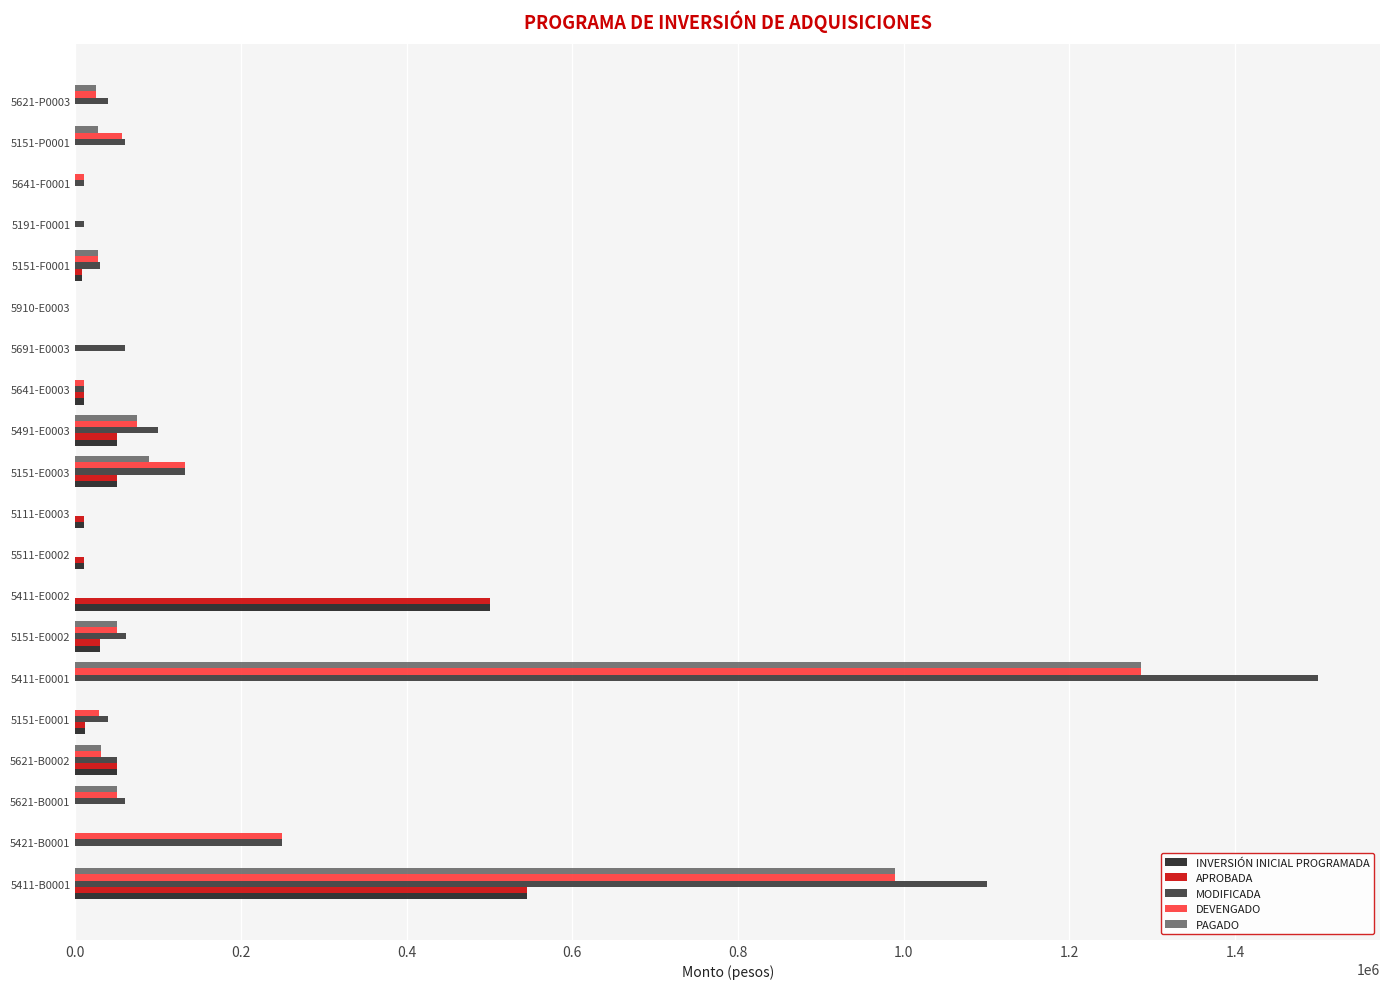

At which label is MODIFICADA closest to 750000?

5411-B0001